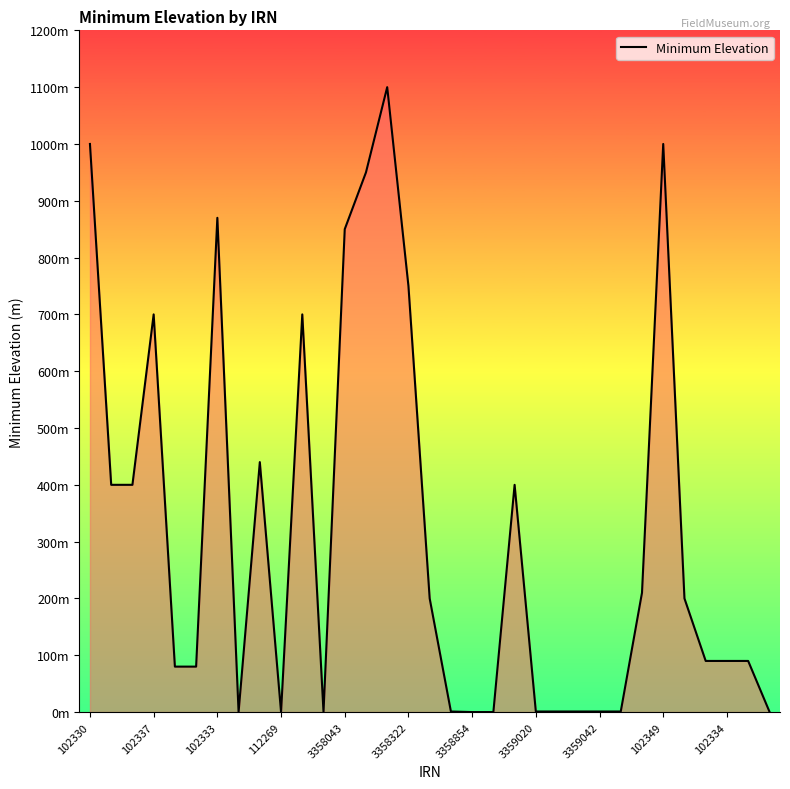

Does the chart have visible grid lines?

No